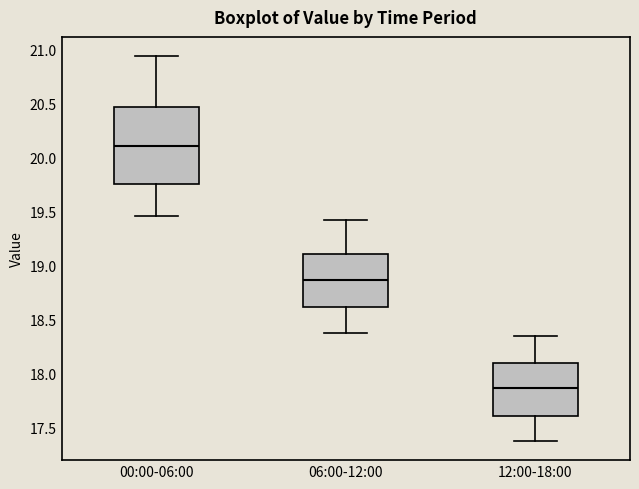

Comparing the boxes themselves (not the whiskers), which one is the tallest?

00:00-06:00